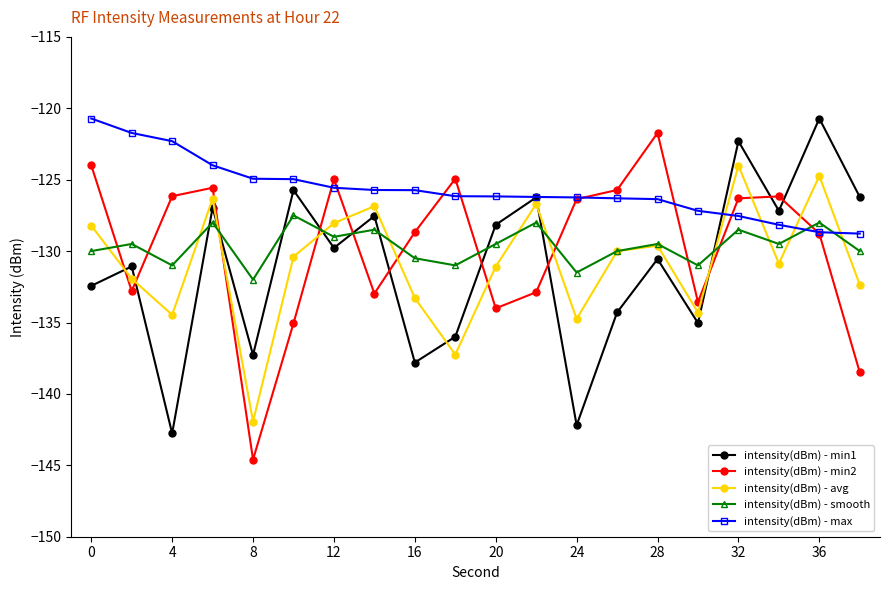

What is the difference between the maximum and minimum values in the intensity(dBm) - avg series?

17.9